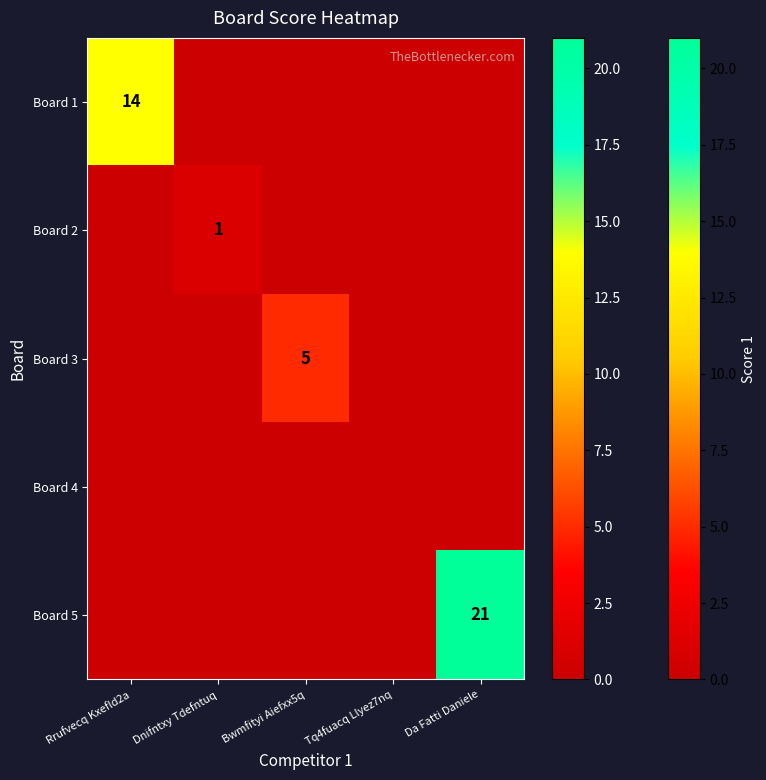

What is the total value across all series at Da Fatti Daniele?

21